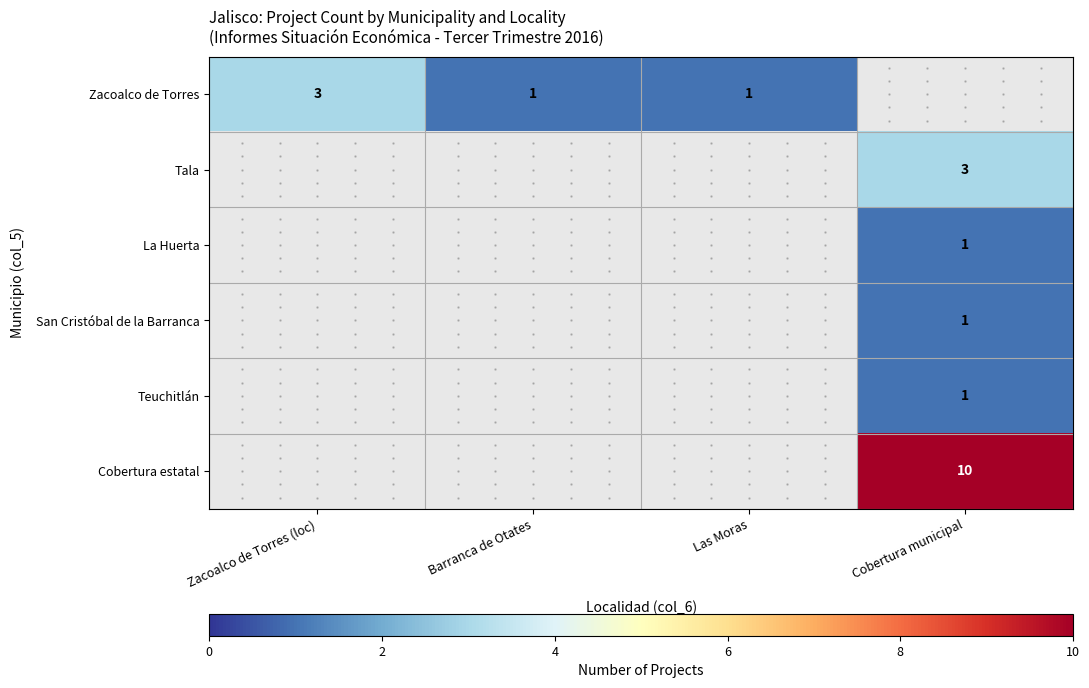

What is the minimum value shown in the chart?

1.0